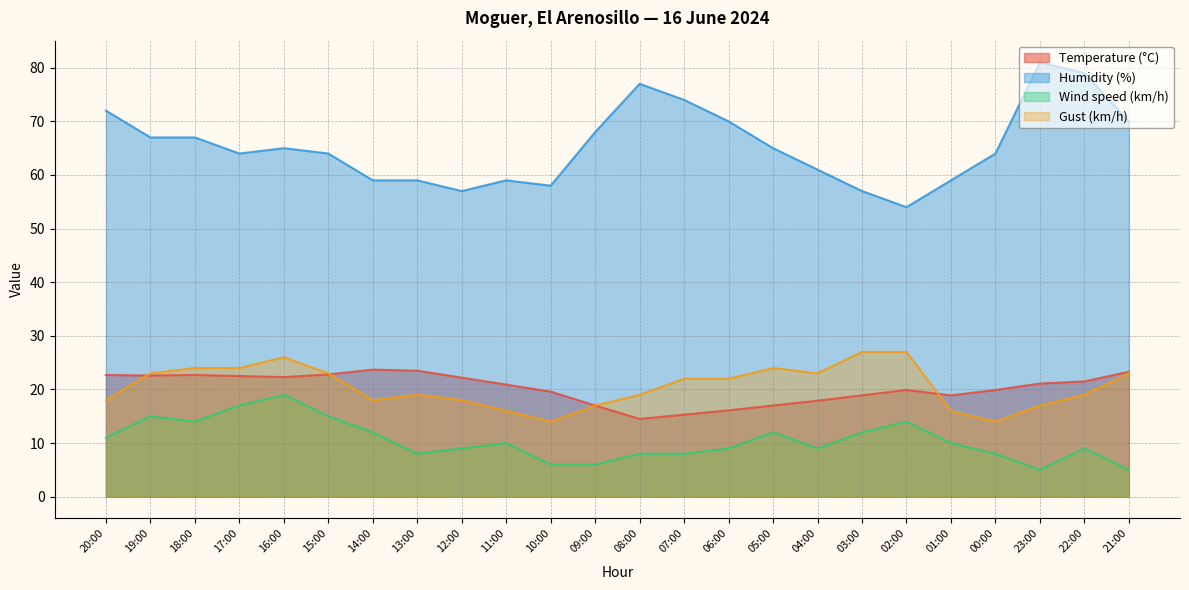

List the series in order of their peak value, lowest first.

Wind speed (km/h), Temperature (°C), Gust (km/h), Humidity (%)